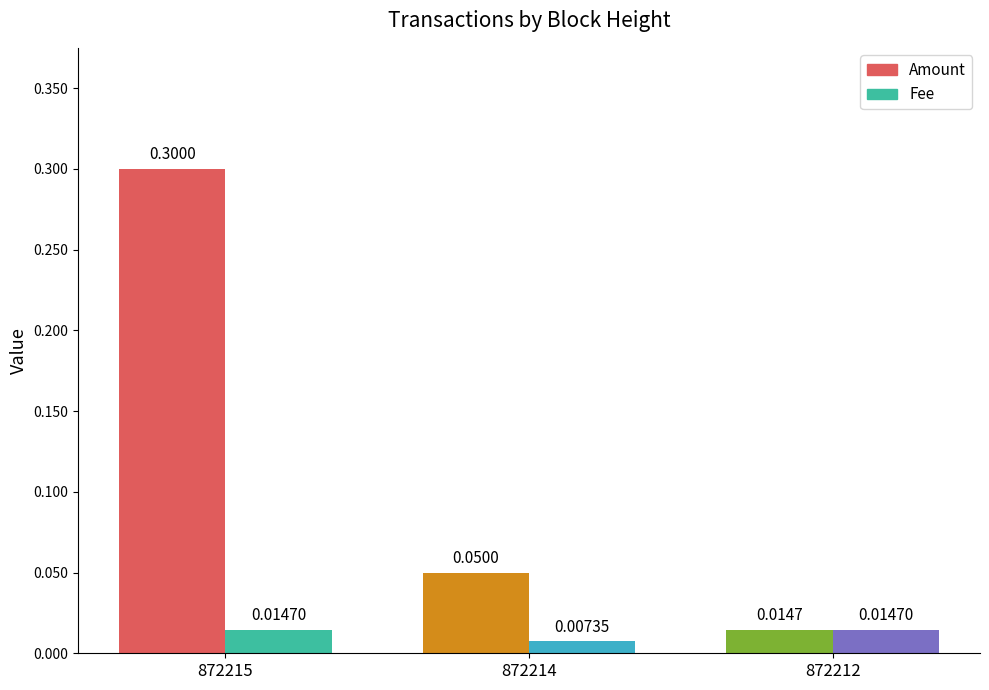

At which label is Fee closest to 0?

872214